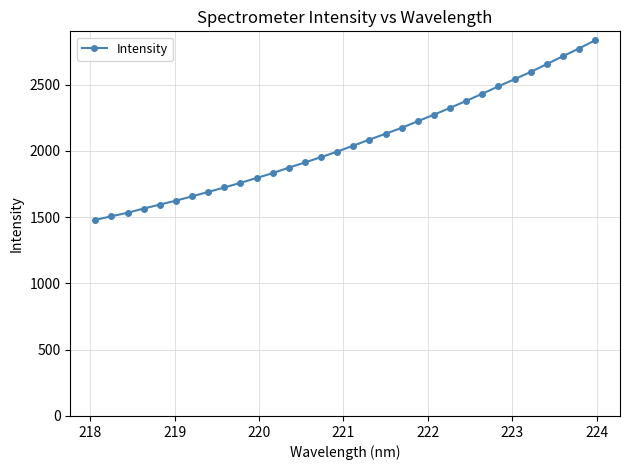

What is the sum of all values?

66169.8